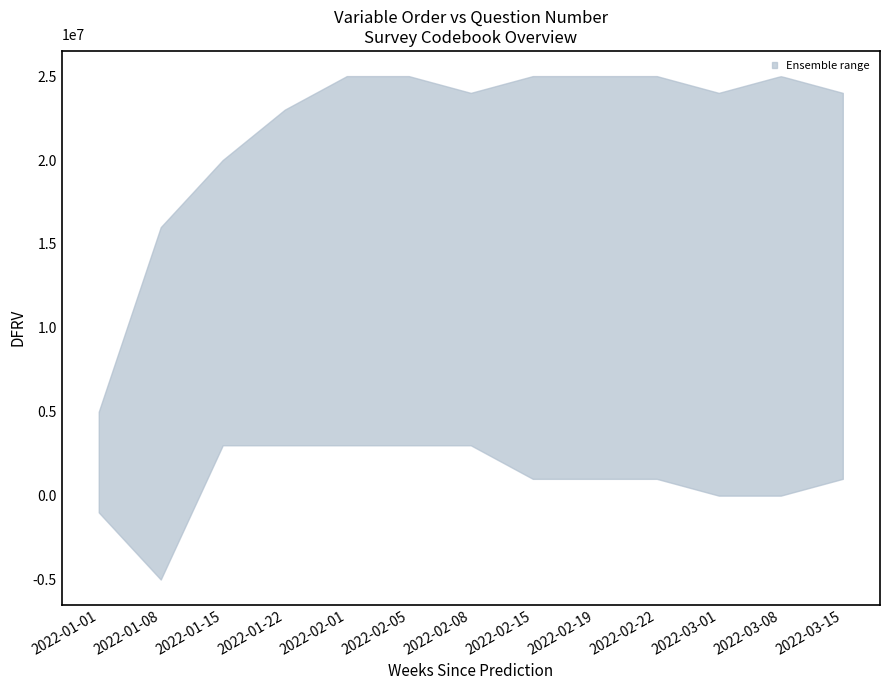

True or false: upper and lower cross at least once.

False